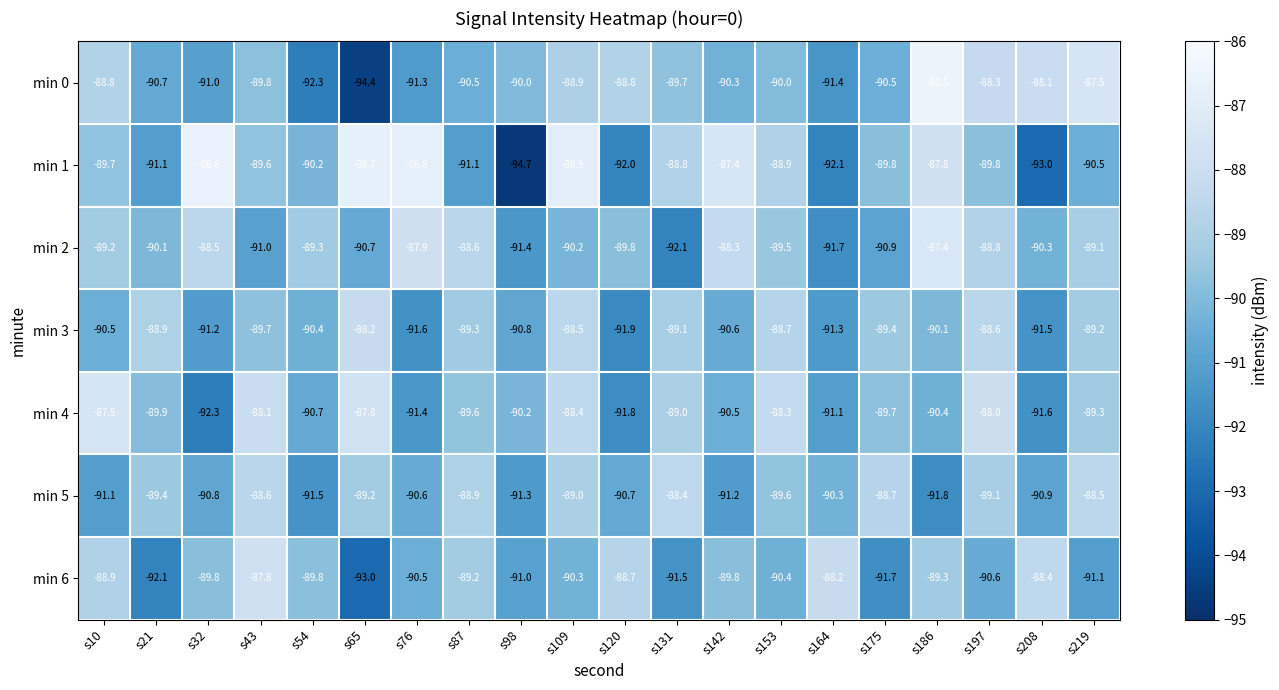

At which category is the sum across all series the highest?

s109